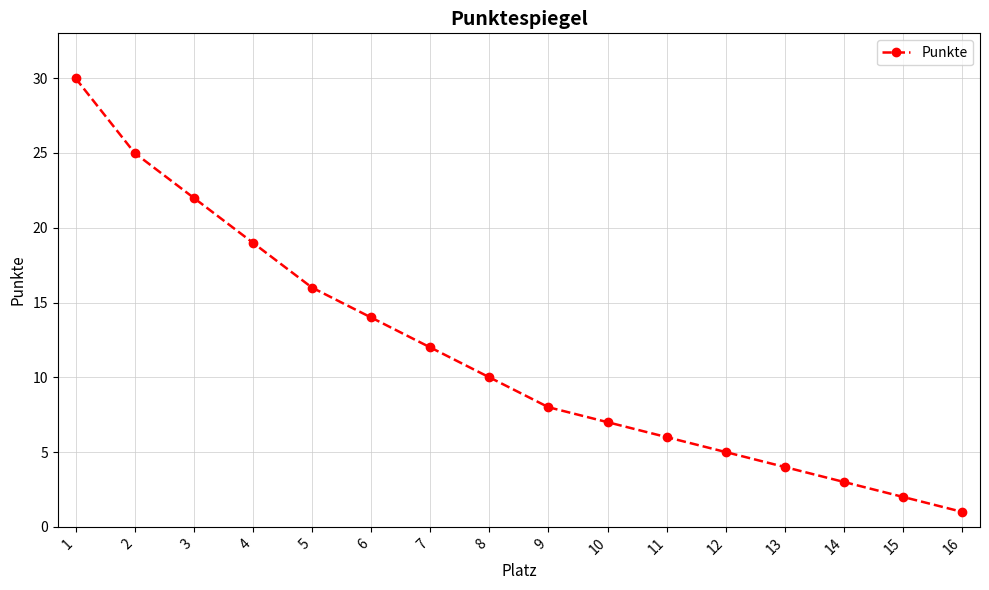

Count the number of categories in the chart.

16